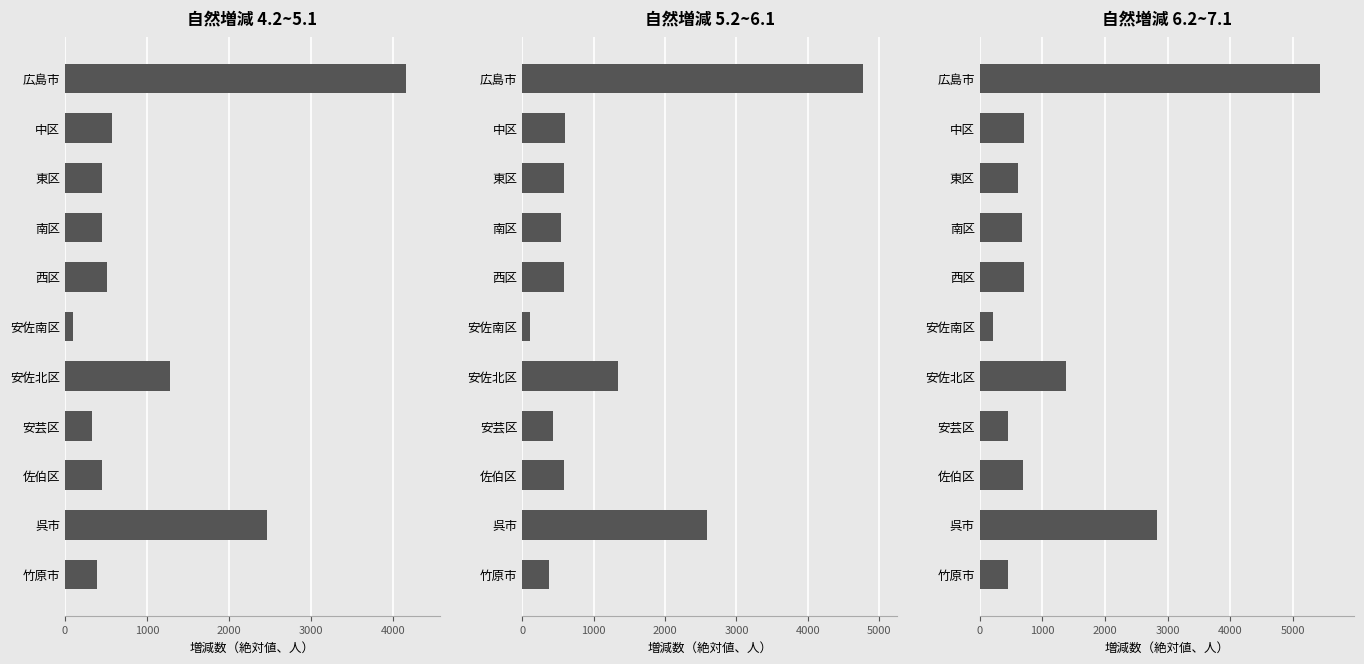

Between 南区 and 呉市, which series saw the biggest shift?

6.2~7.1